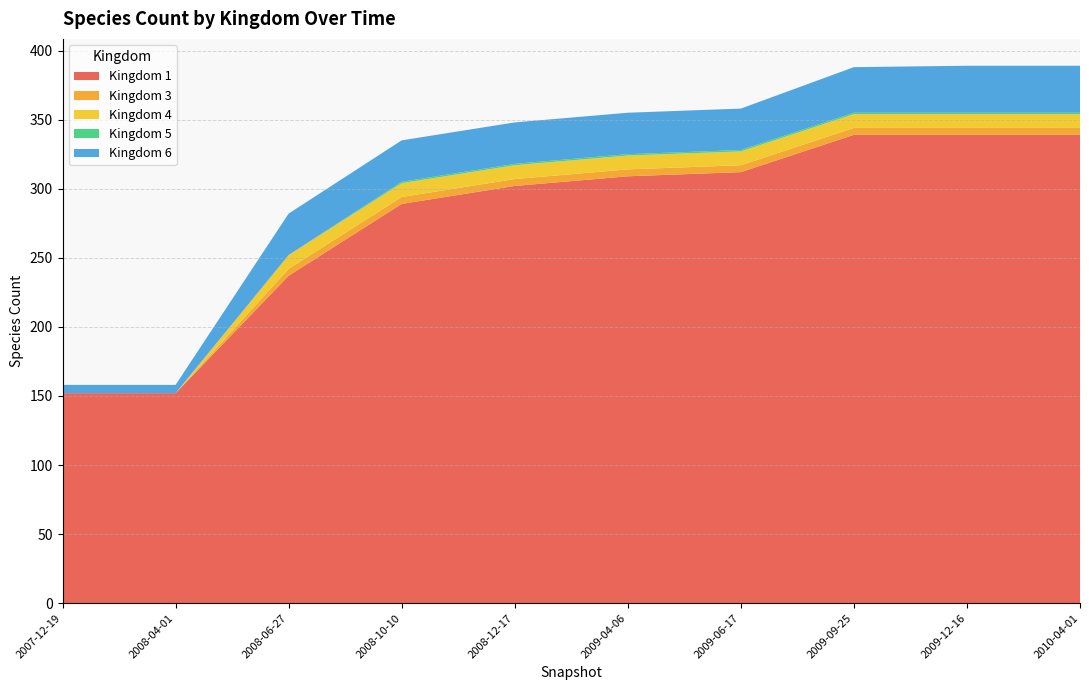

The Kingdom 1 series shows 339 at 2009-12-16. True or false?

True